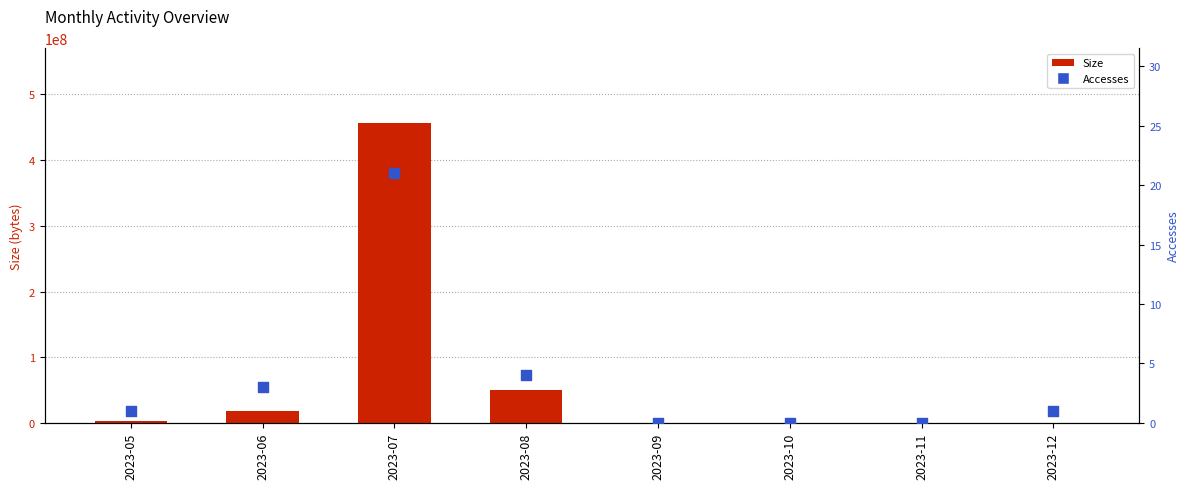

Is the value of Accesses at 2023-09 greater than the value of Size at 2023-11?

No